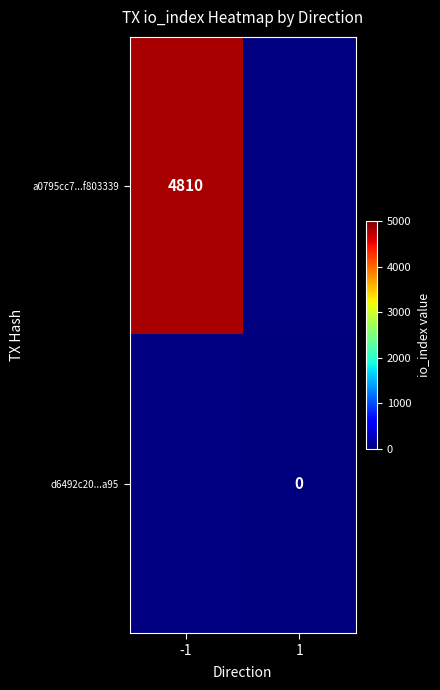

At which category does the chart reach its peak across all series?

-1